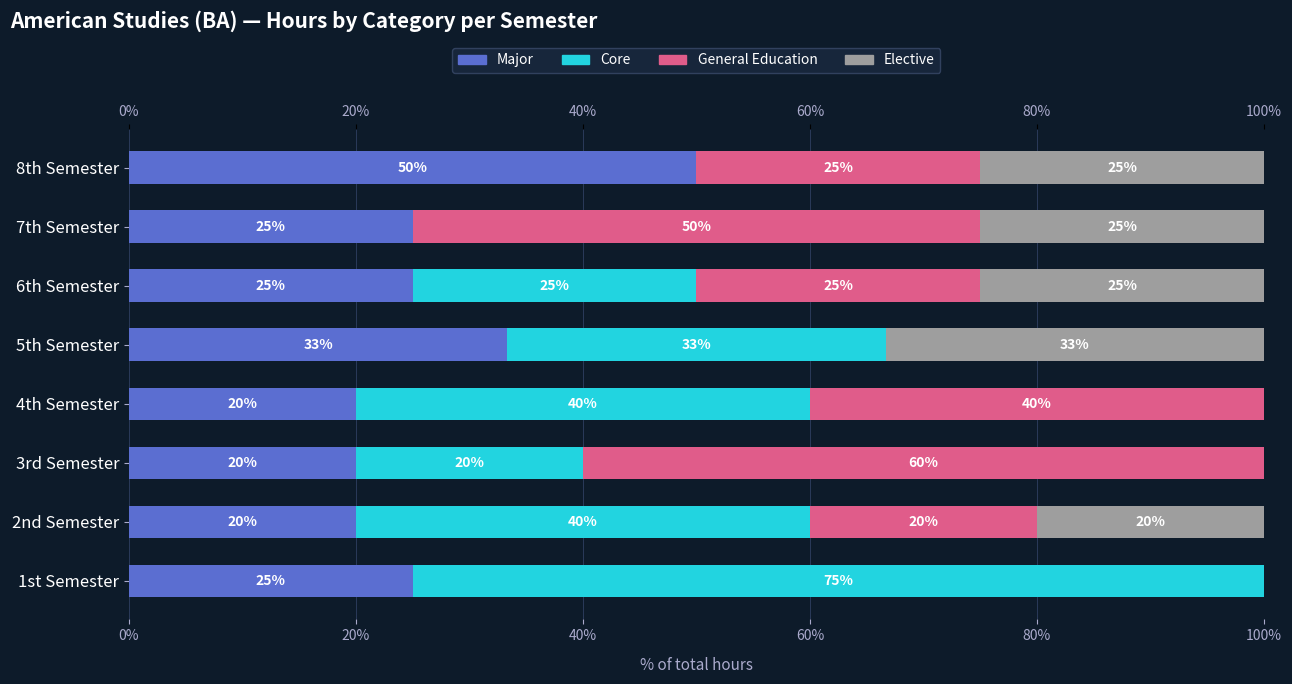

The Major series shows 26.0 at 60%. True or false?

False